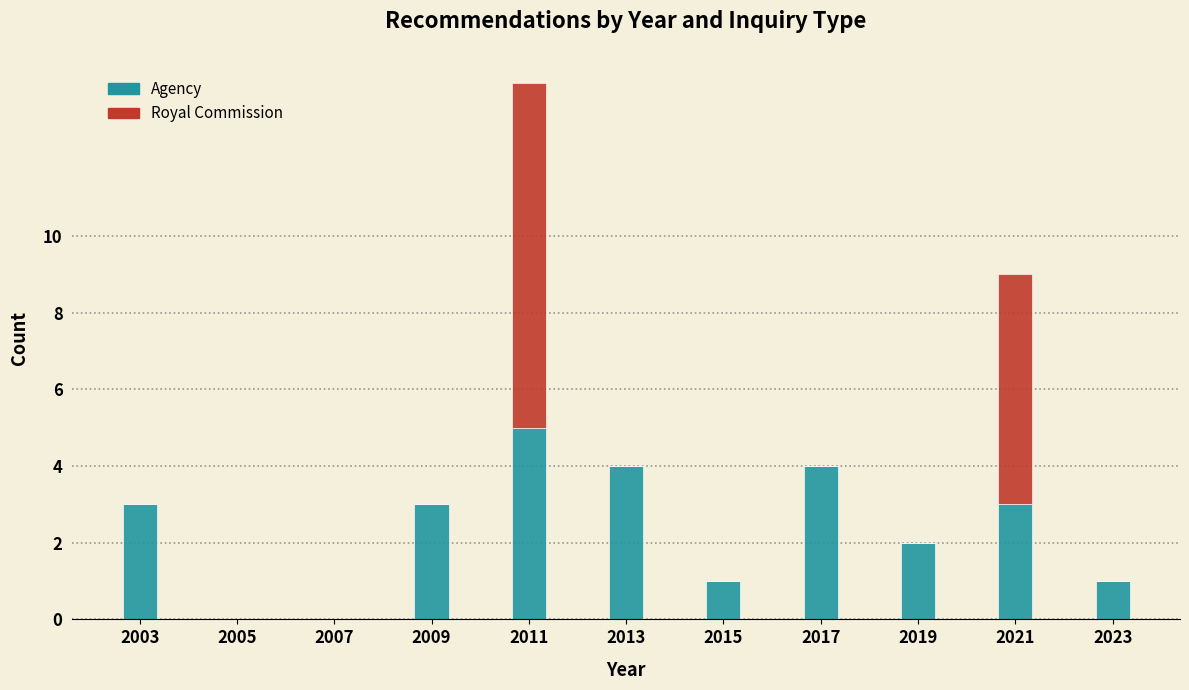

Reading left to right, what are the values for Agency?

2003=3	2005=0	2007=0	2009=3	2011=5	2013=4	2015=1	2017=4	2019=2	2021=3	2023=1